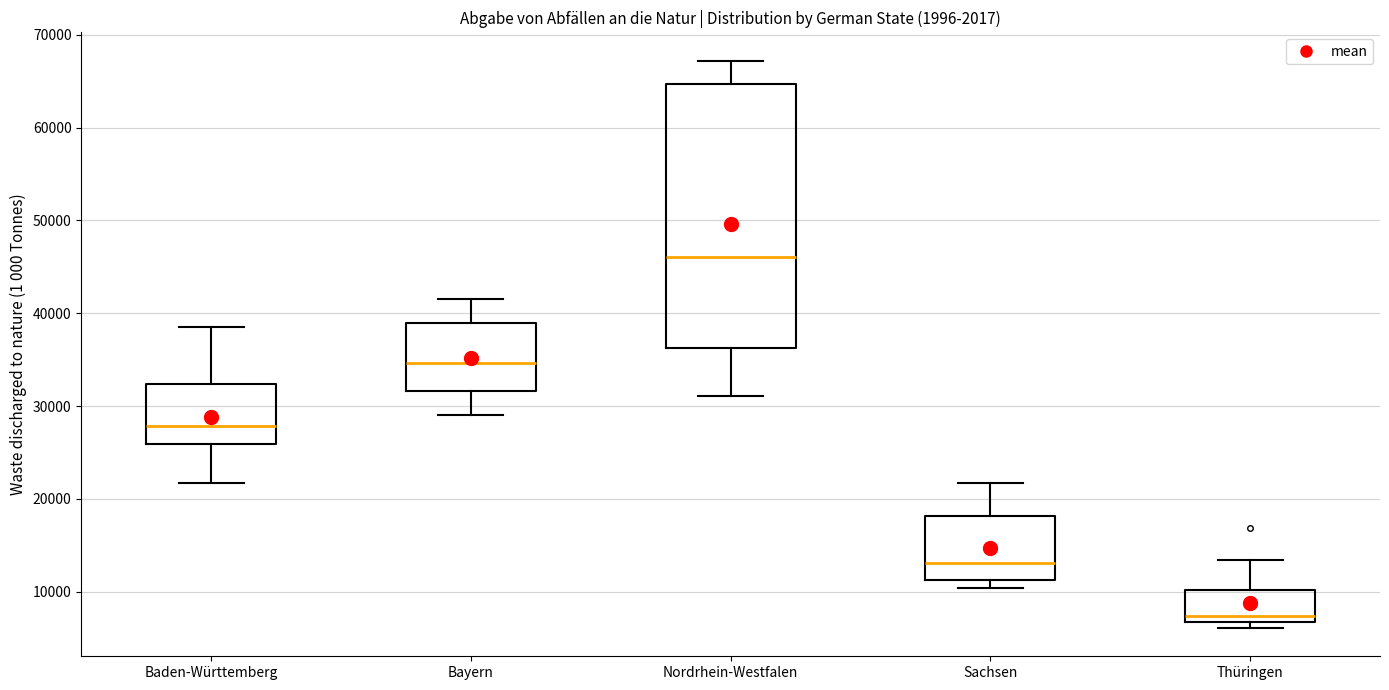

Reading left to right, read every box against the y-axis: the position of its median line, the range the box covers, and the ends of its whiskers. The values are not printed on the chart, so give them approximately, as read against the axis.

Baden-Württemberg: median 28000, box 26000 to 32000, whiskers 22000 to 38000
Bayern: median 35000, box 32000 to 39000, whiskers 29000 to 42000
Nordrhein-Westfalen: median 46000, box 36000 to 65000, whiskers 31000 to 67000
Sachsen: median 13000, box 11000 to 18000, whiskers 10000 to 22000
Thüringen: median 7000 (just above the box's lower edge), box 7000 to 10000, whiskers 6000 to 13000